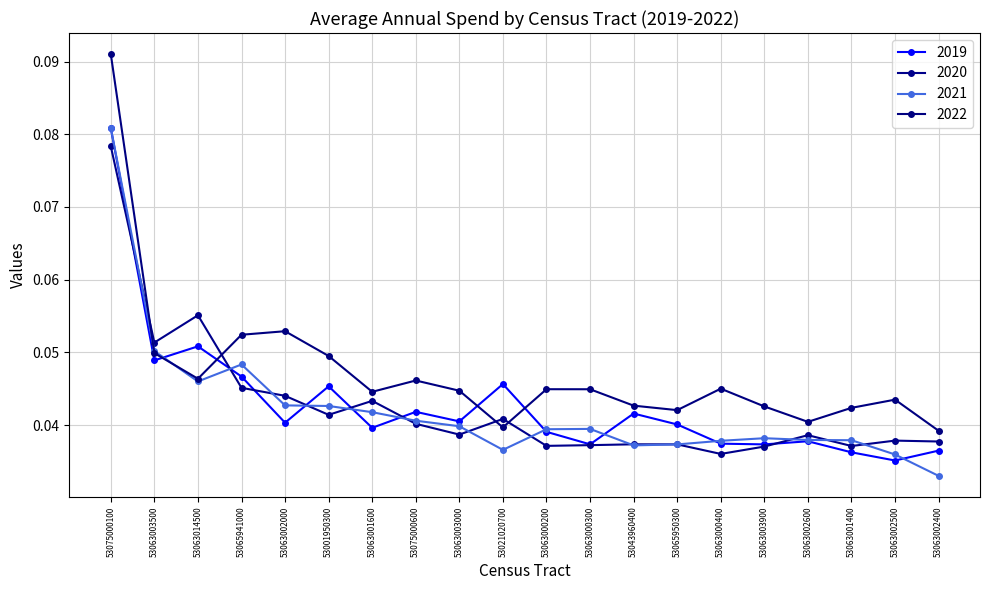

What are all the series names shown in the legend?

2019, 2020, 2021, 2022